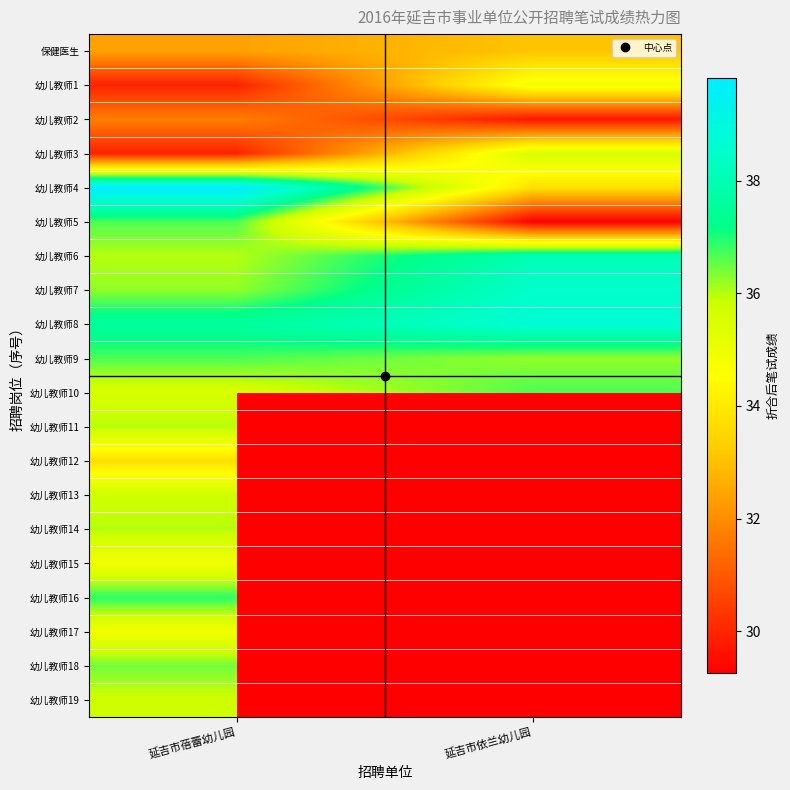

Count the 幼儿教师2 values in the range 29 to 31.

1